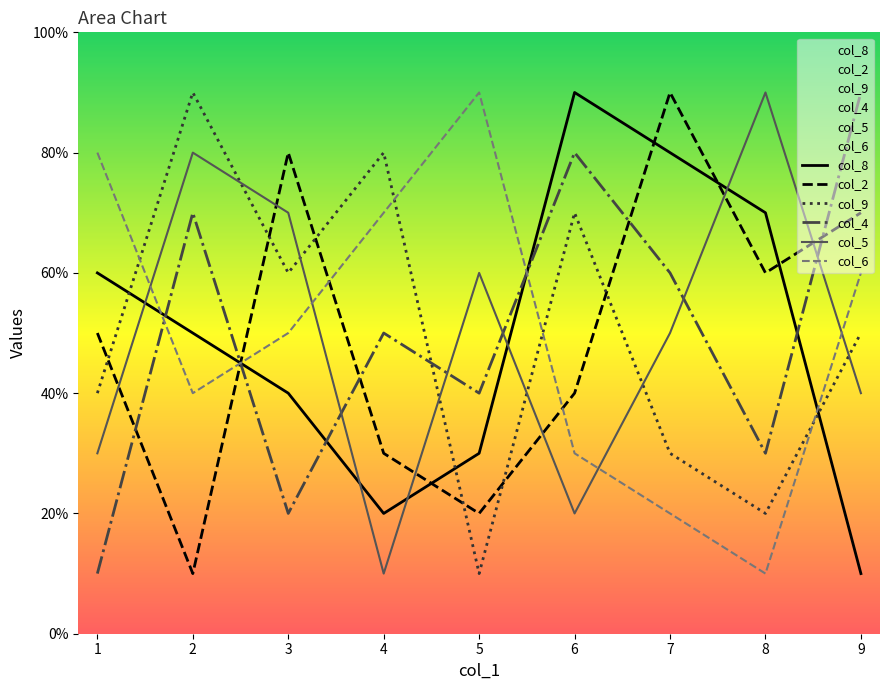

How many series are shown in this chart?

6